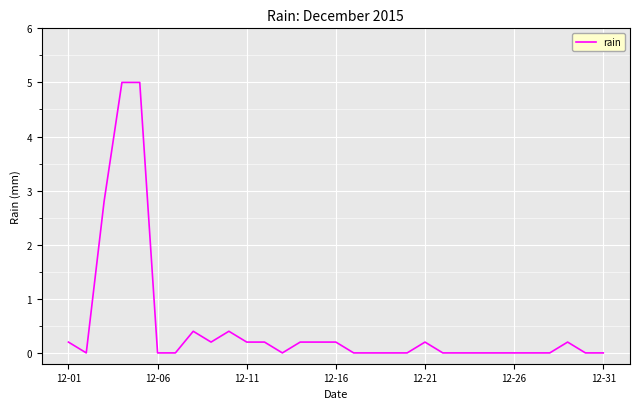

What is the greatest value displayed?

5.0